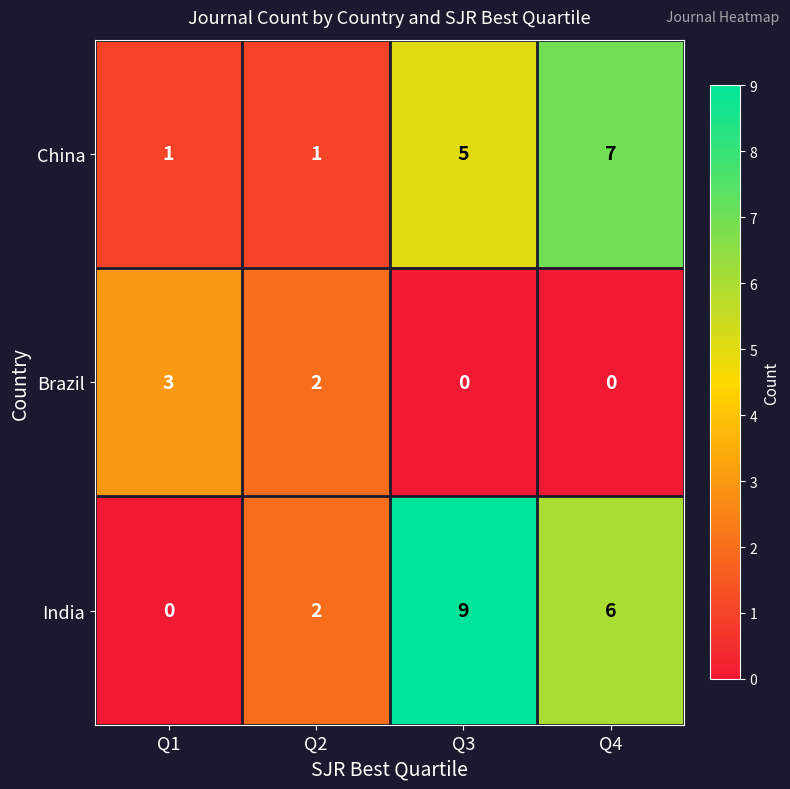

What value does the India series have at Q4?

6